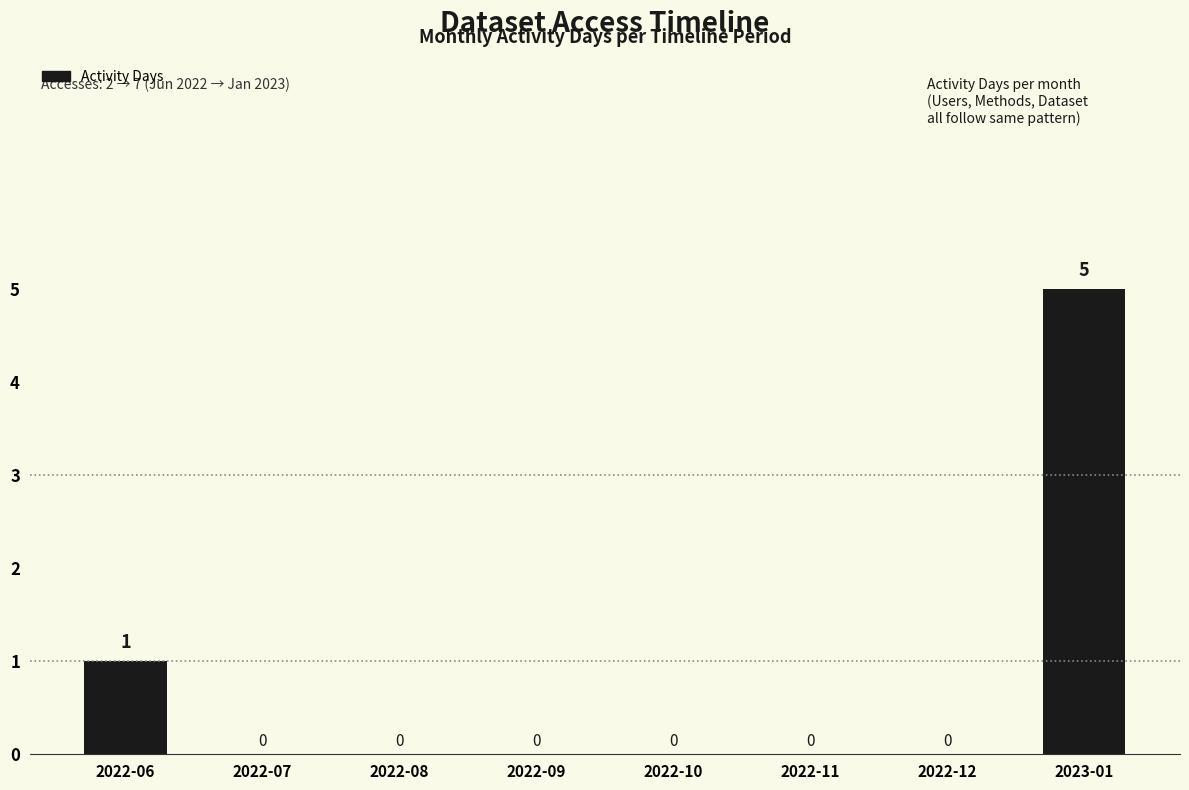

Which has a higher value, 2023-01 or 2022-10?

2023-01